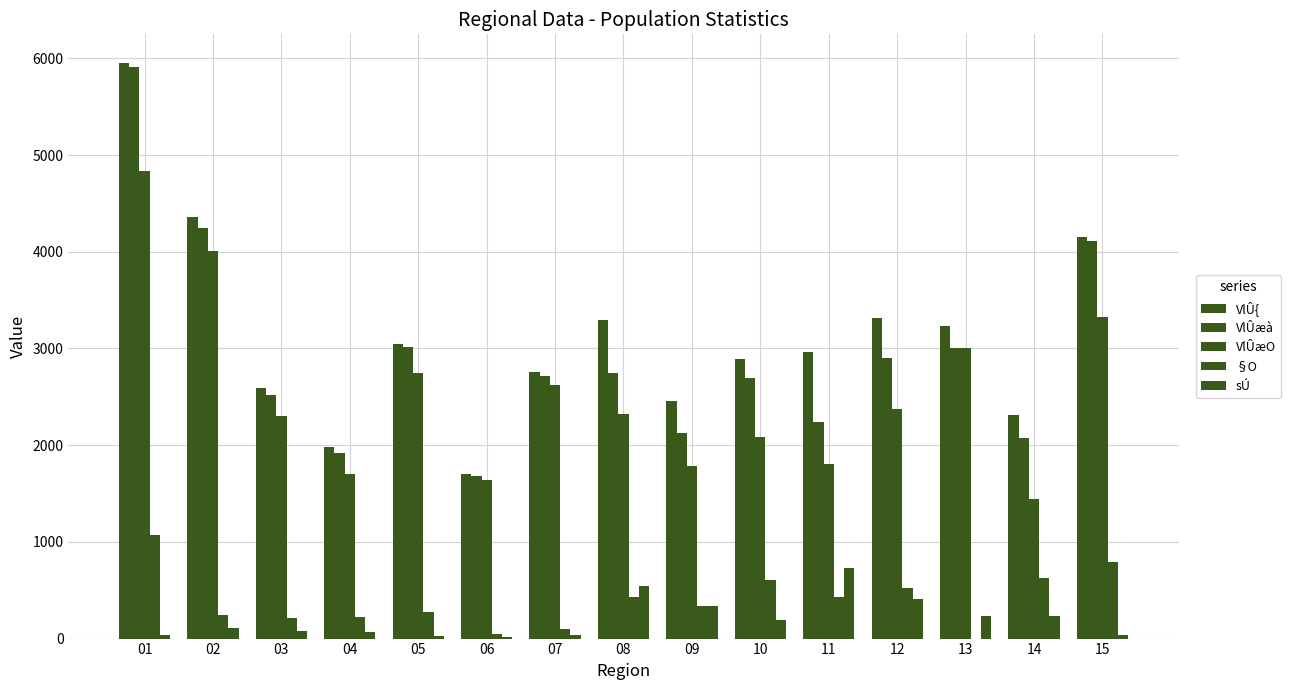

Between 14 and 06, which is larger?

14